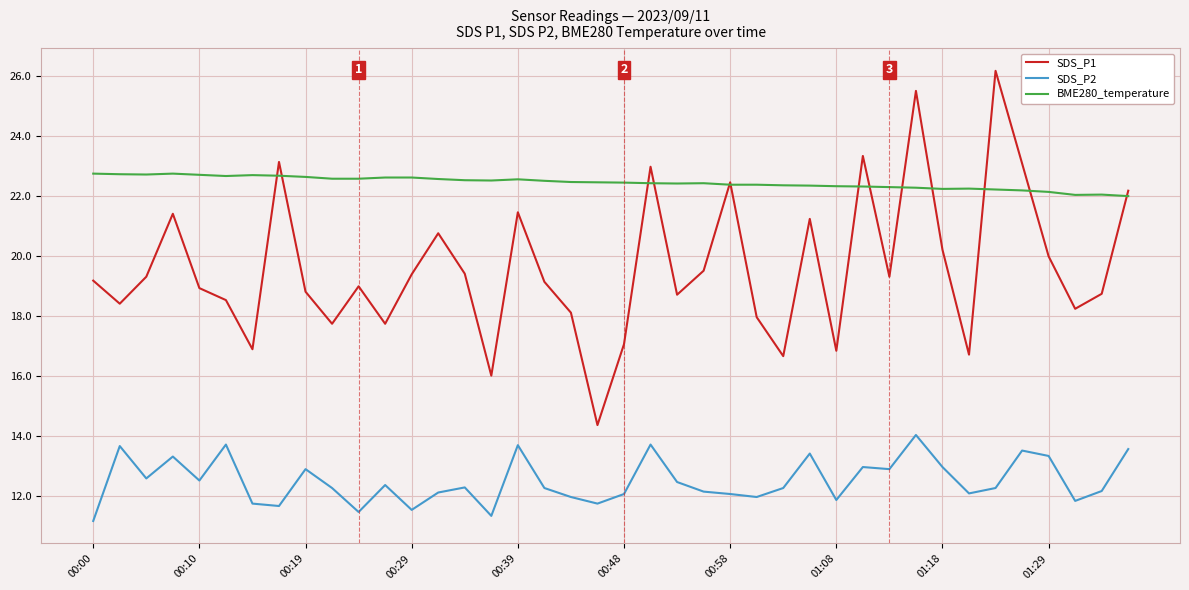

Count the number of categories in the chart.

40